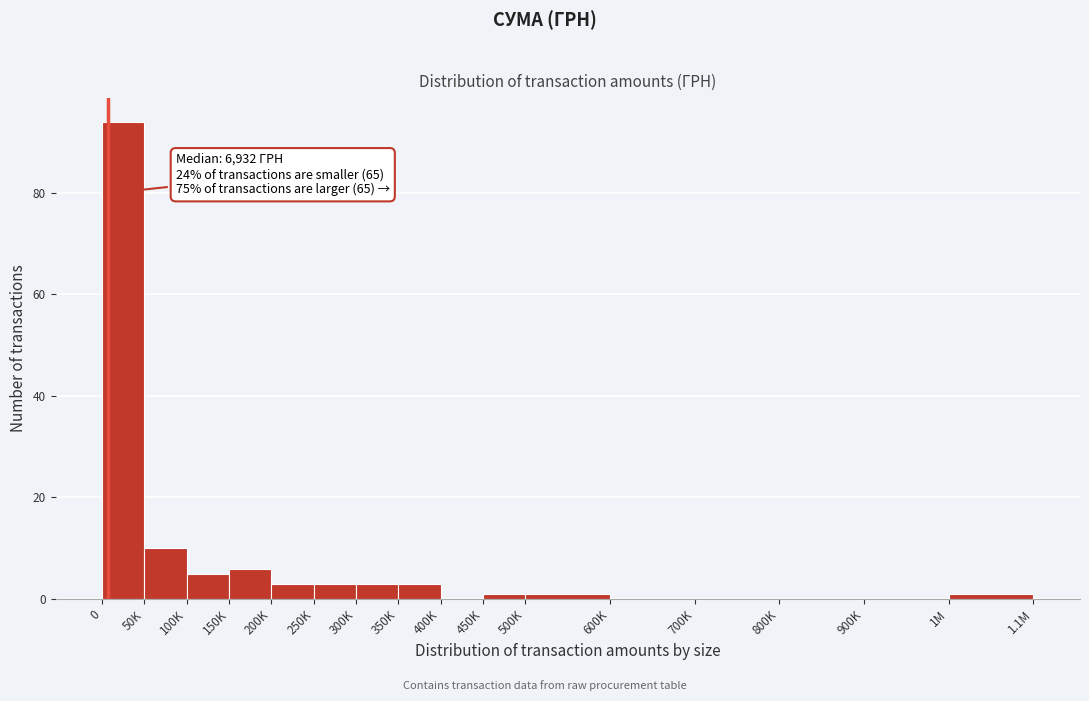

Reading right to left, list all the values displayed in this chart.

1M=1	900K=0	800K=0	700K=0	600K=0	500K=1	450K=1	400K=0	350K=3	300K=3	250K=3	200K=3	150K=6	100K=5	50K=10	0=94